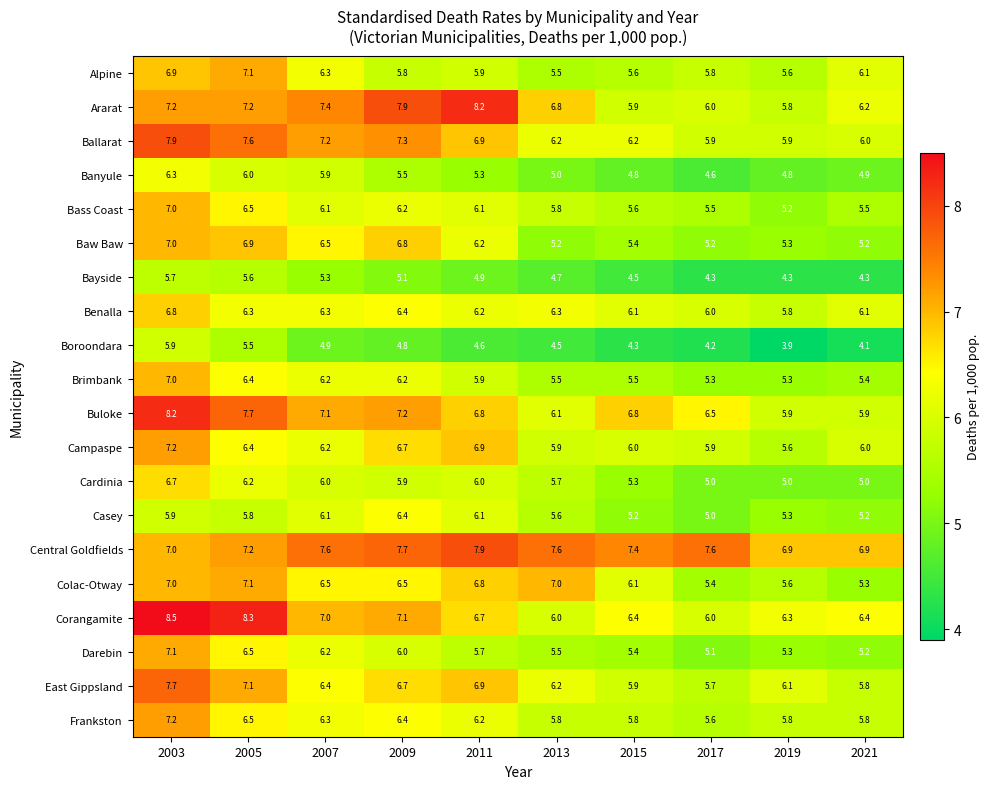

True or false: Buloke has a value of 6.8 at 2011.

True